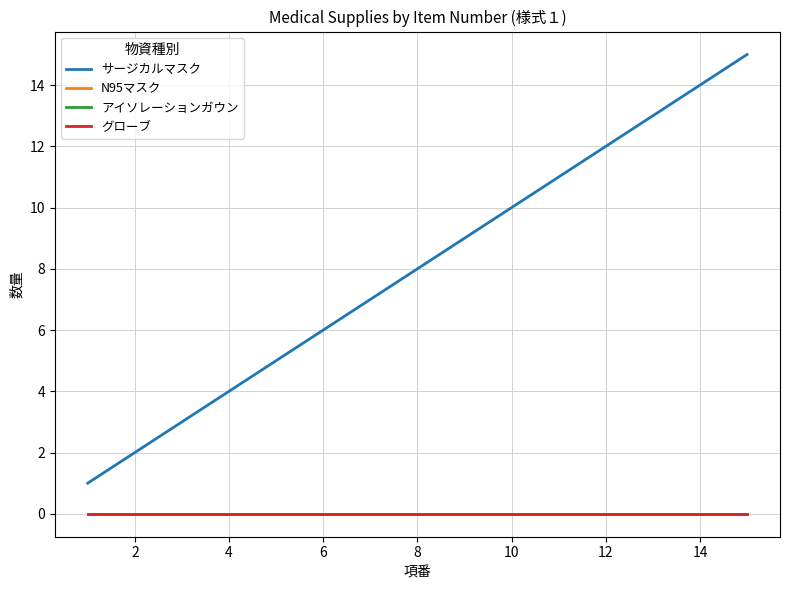

Does the chart display data point markers on the line(s)?

No